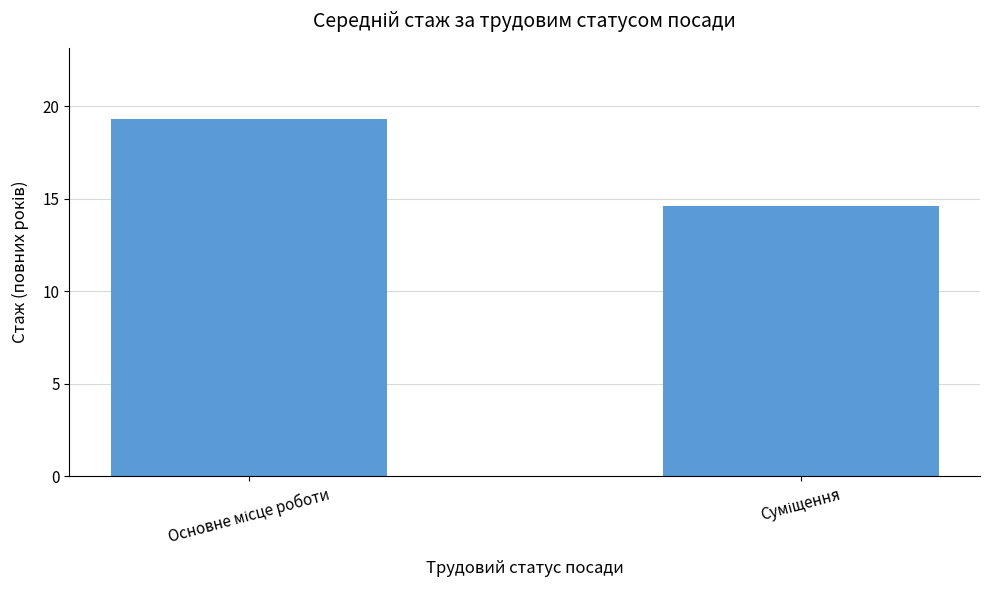

What is the value of the 2nd bar from the left?

14.6